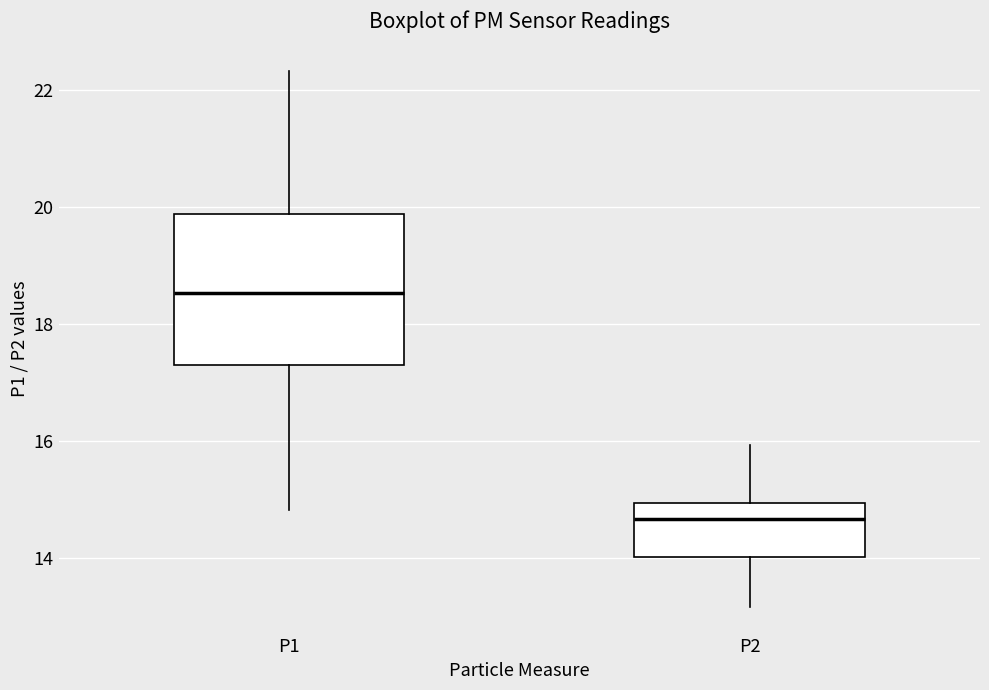

Which box has the lowest median line?

P2